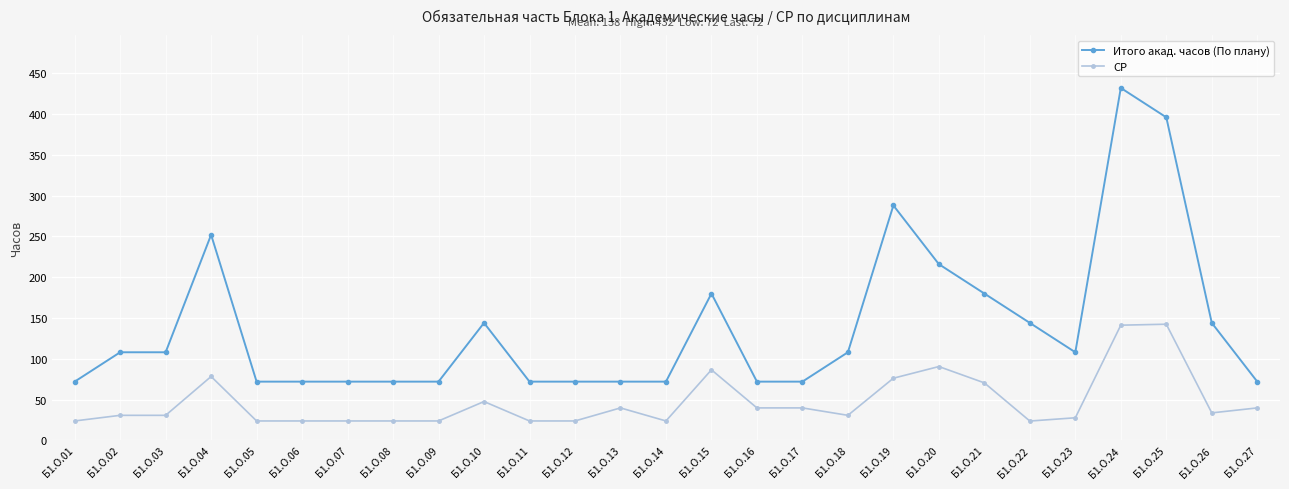

True or false: СР and Итого акад. часов (По плану) cross at least once.

False